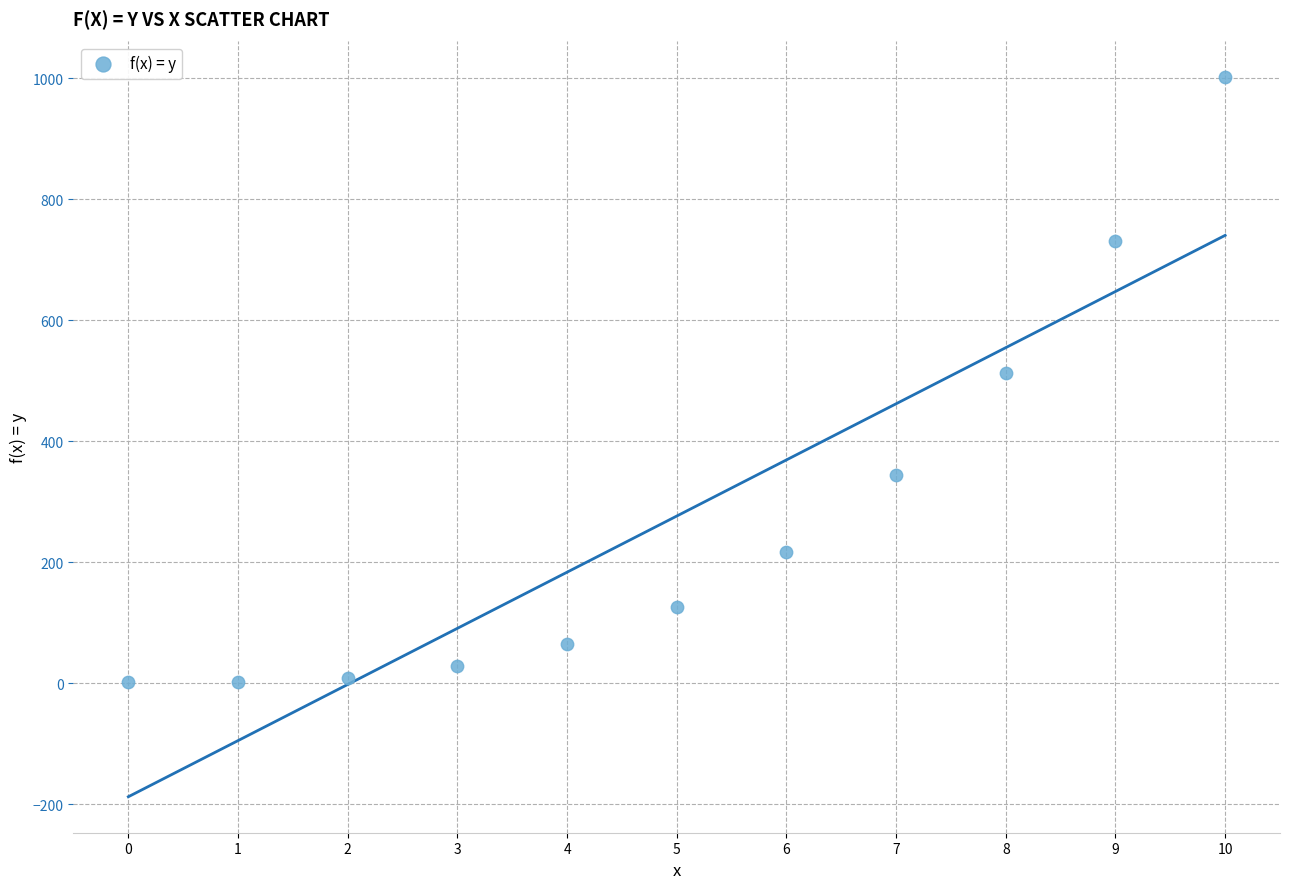

What is the range of Y values (max minus min)?

1000